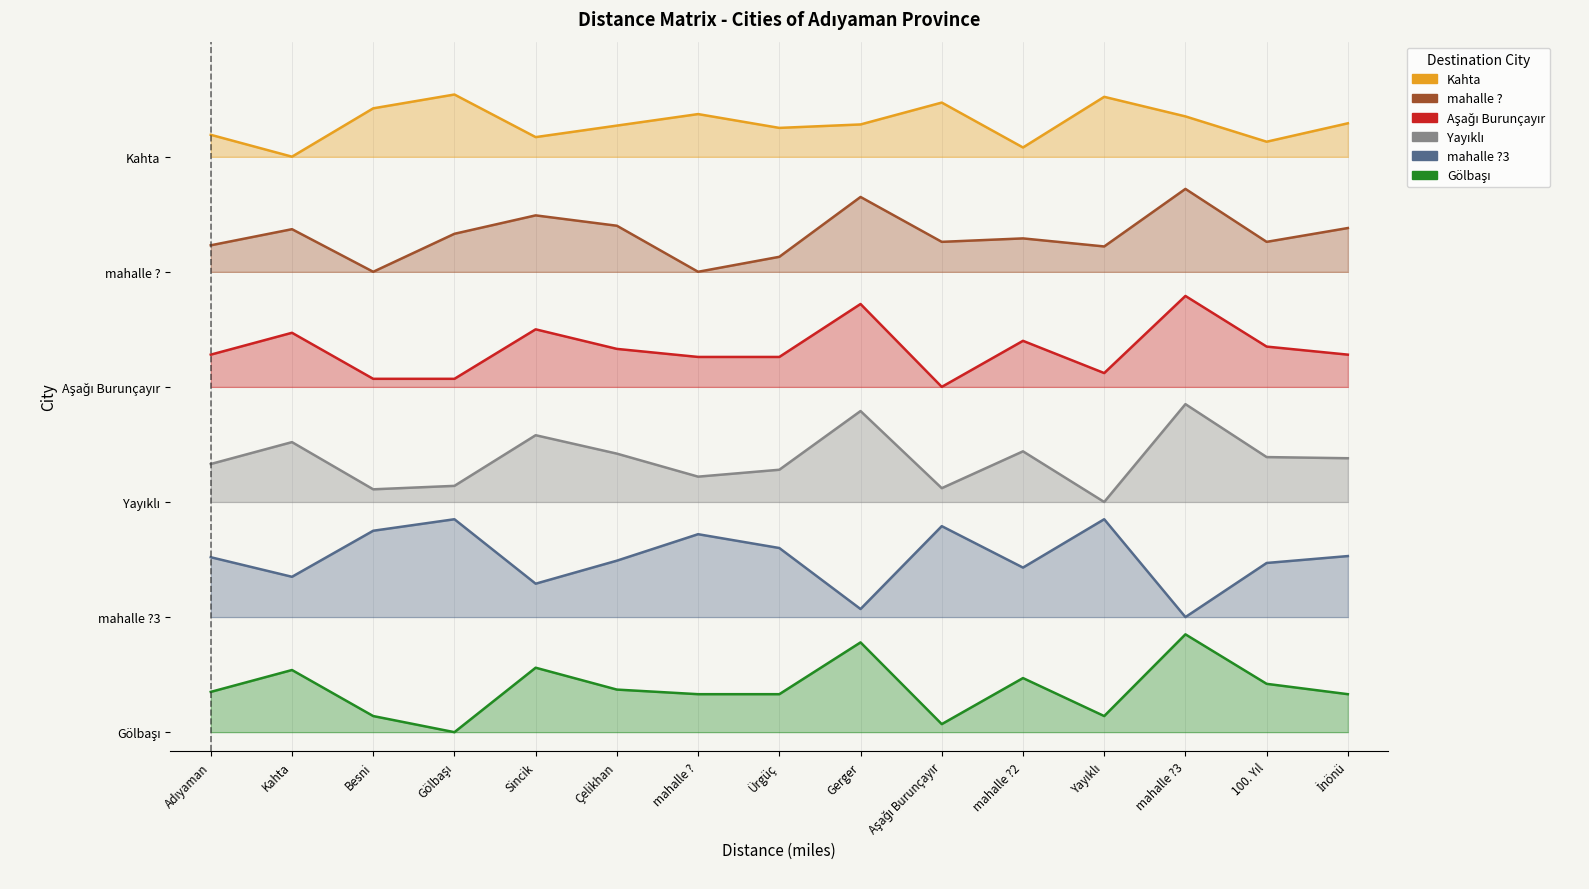

Rank the series by their maximum value, from lowest to highest.

Gölbaşı, mahalle ?3, Yayıklı, Aşağı Burunçayır, mahalle ?, Kahta